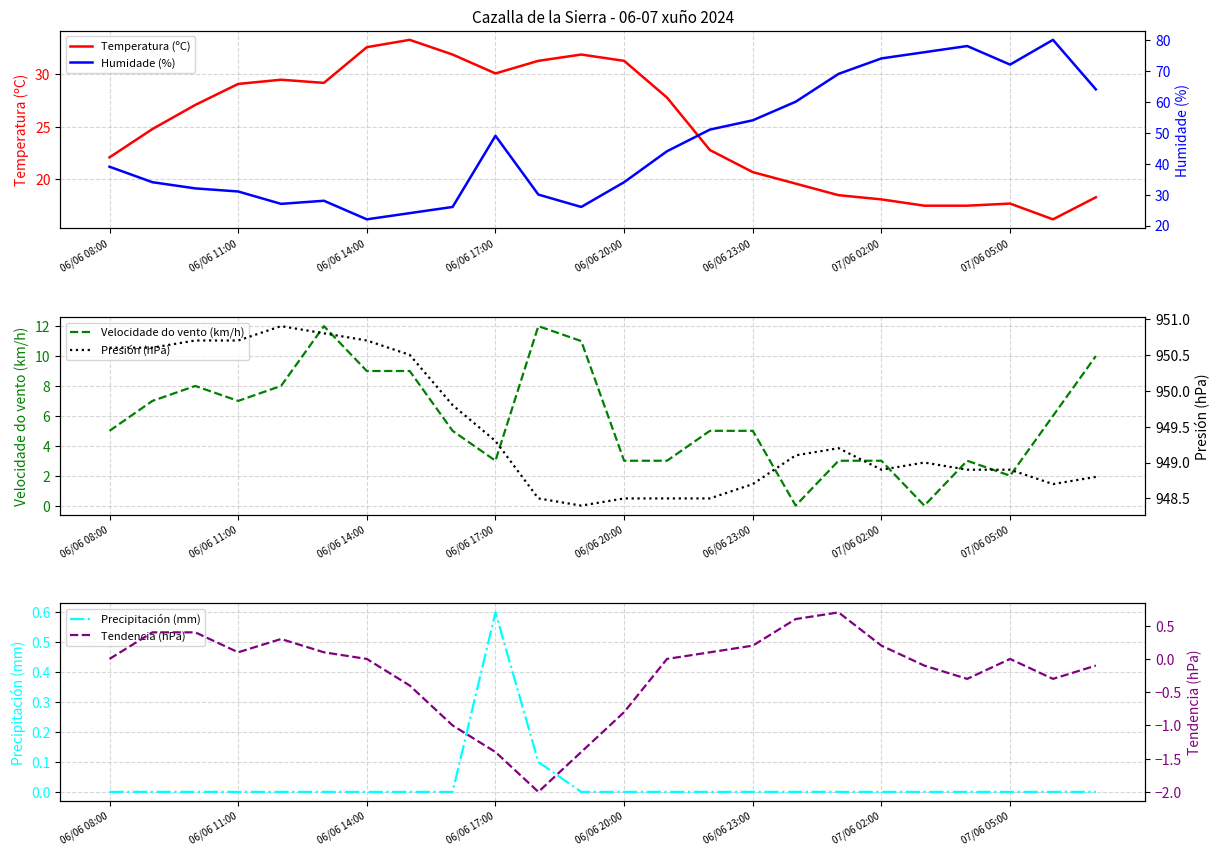

True or false: Temperatura (ºC) has a value of 10.3 at 07/06 02:00.

False